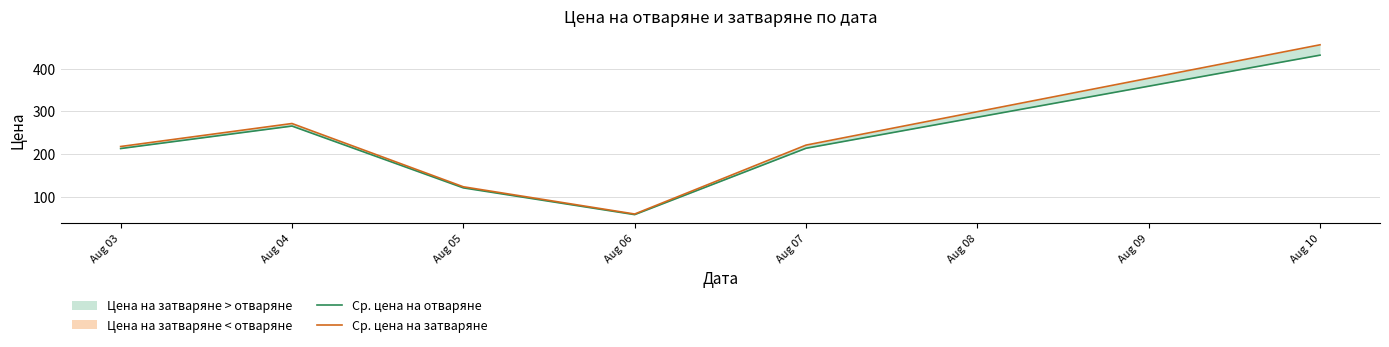

True or false: Ср. цена на отваряне and Ср. цена на затваряне intersect in this chart.

False